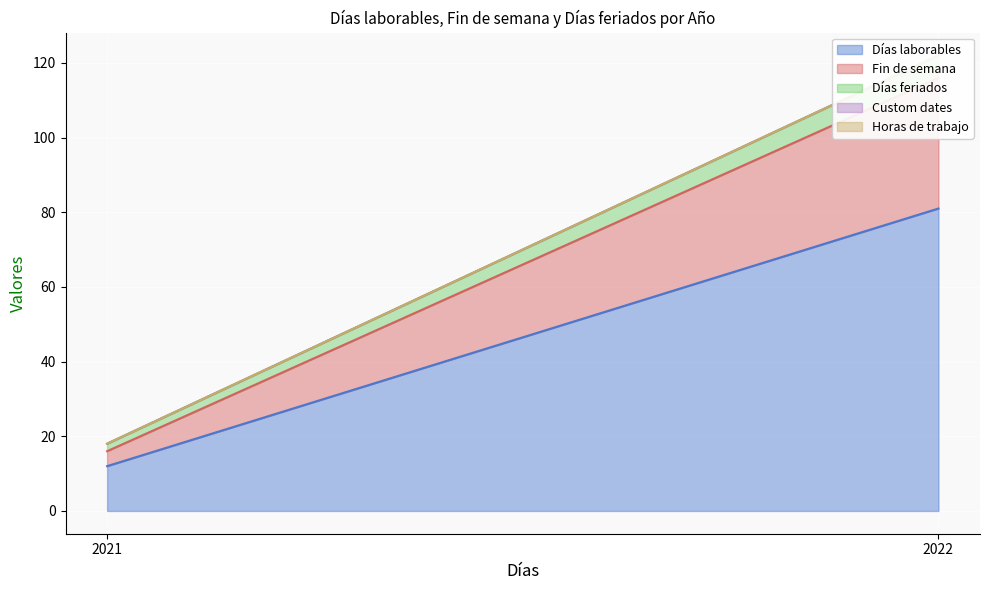

How many lines are shown in the chart?

5